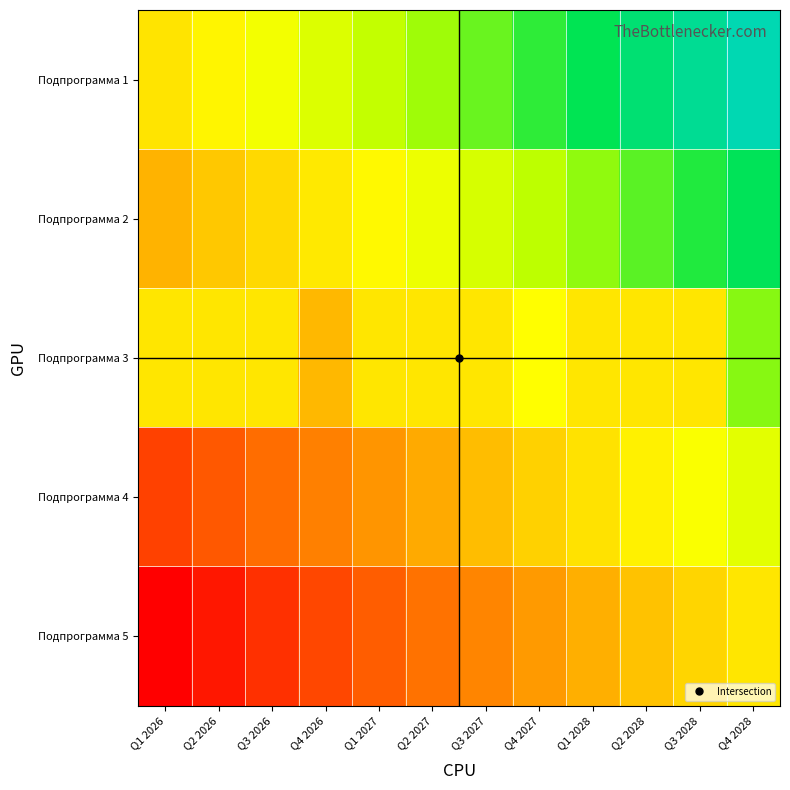

At how many categories does at least one series exceed 0?

12